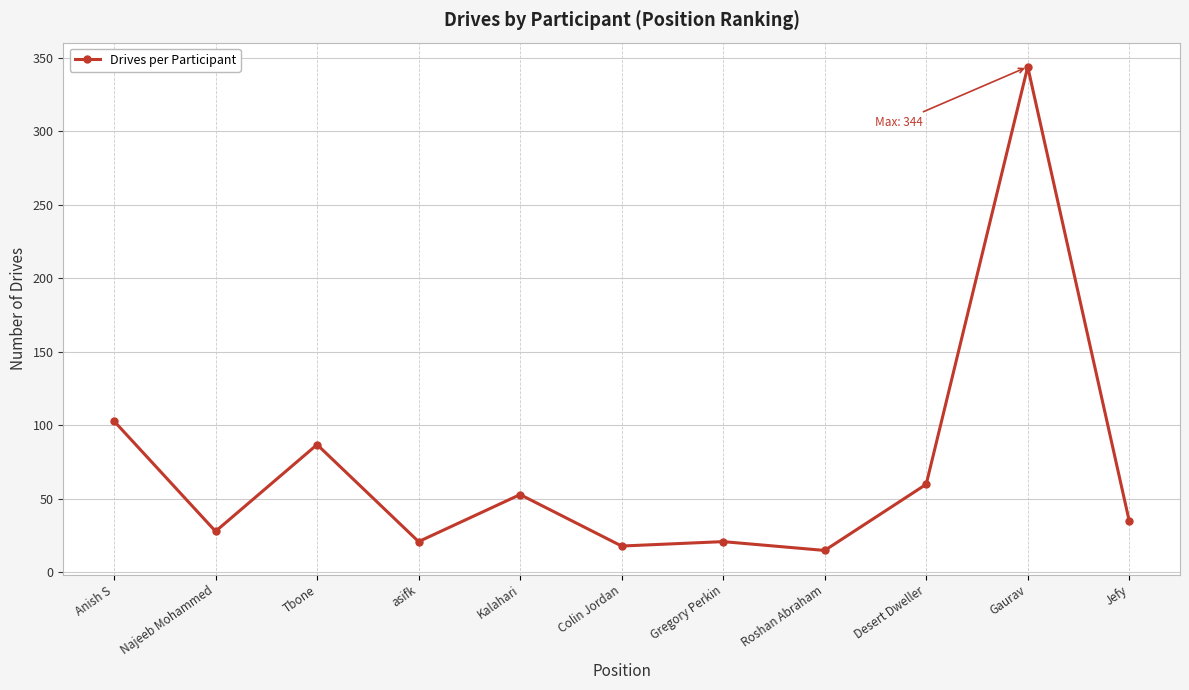

At which category does the chart reach its peak across all series?

Gaurav